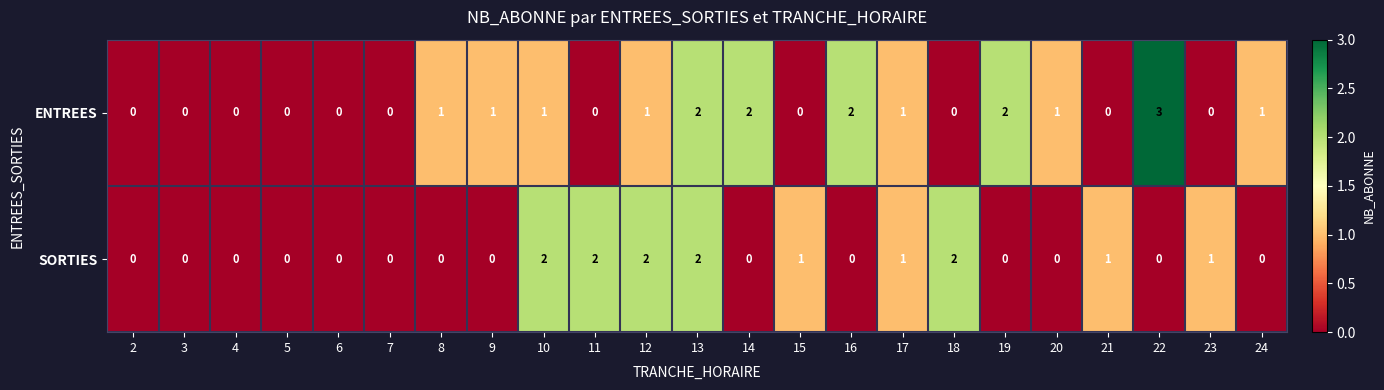

List the series in order of their overall mean, highest first.

ENTREES, SORTIES